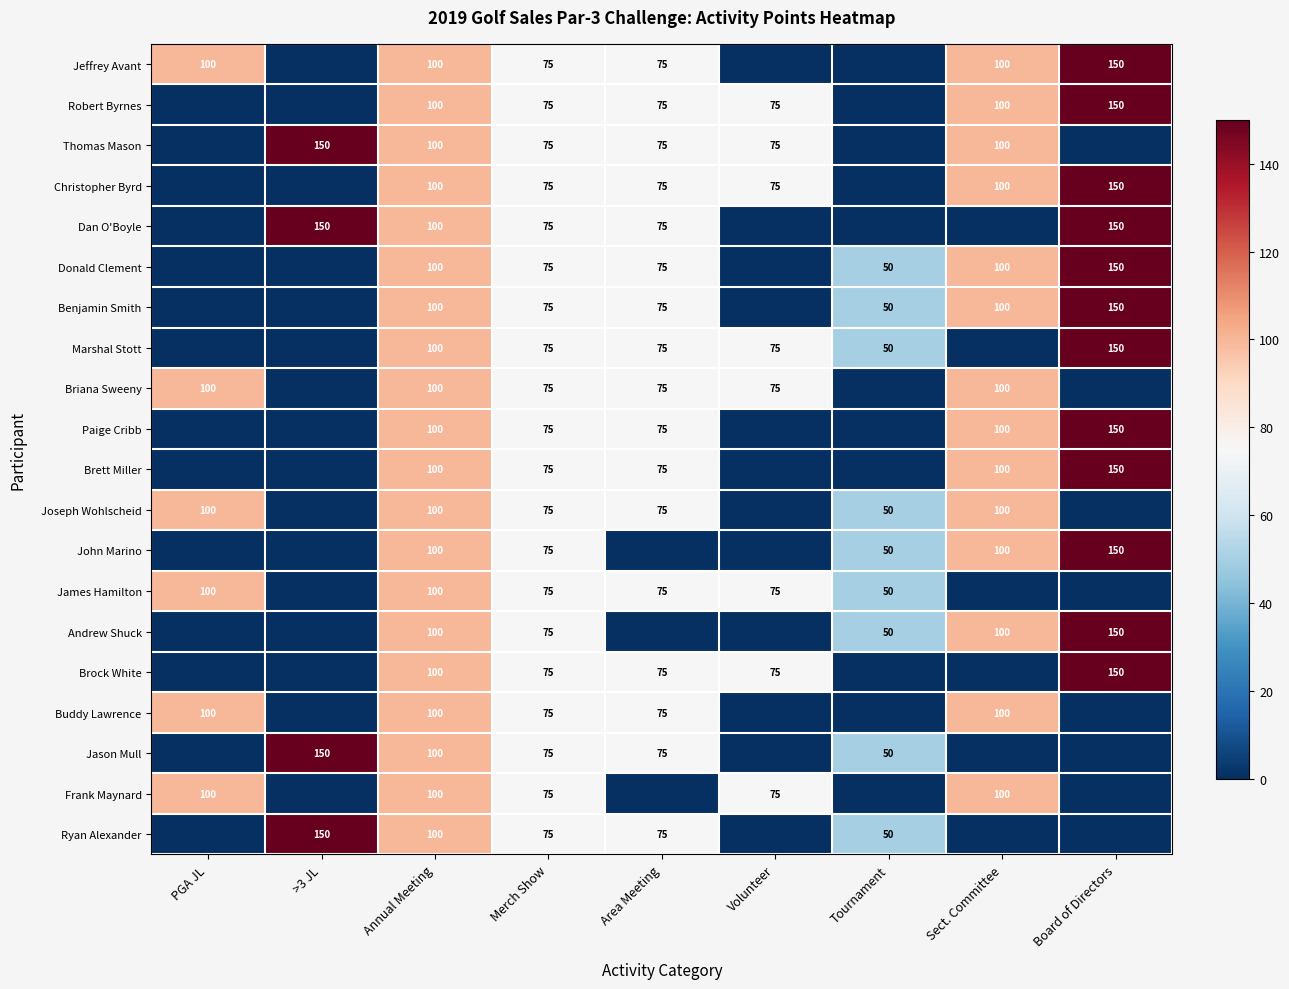

Is the value of Andrew Shuck at Annual Meeting greater than the value of Donald Clement at Area Meeting?

Yes